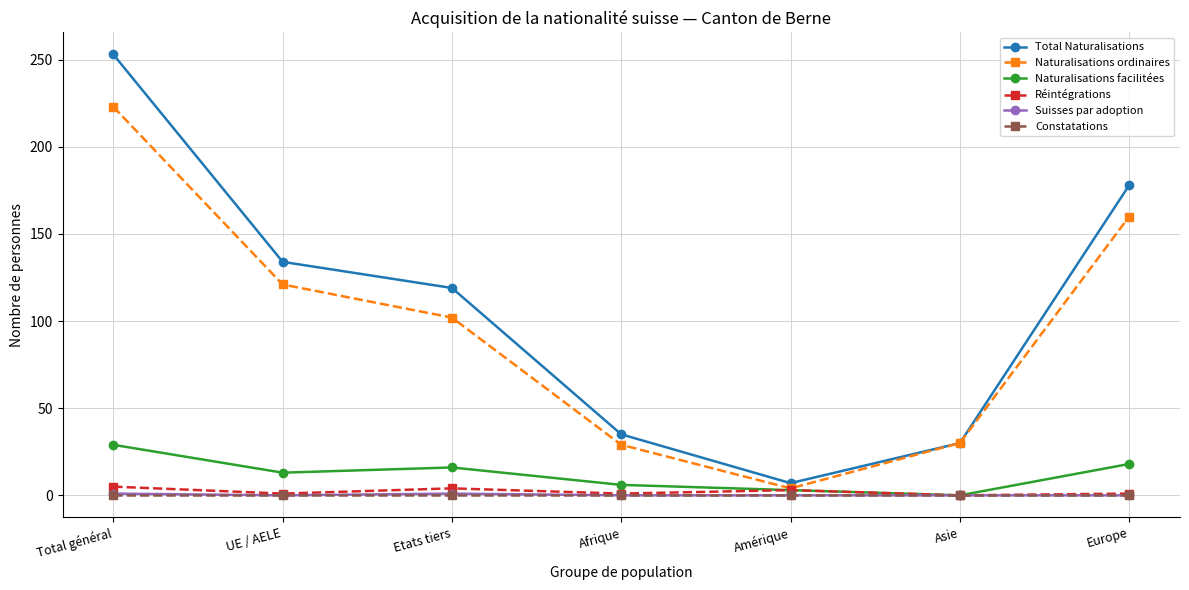

The Constatations series shows 0 at Europe. True or false?

True